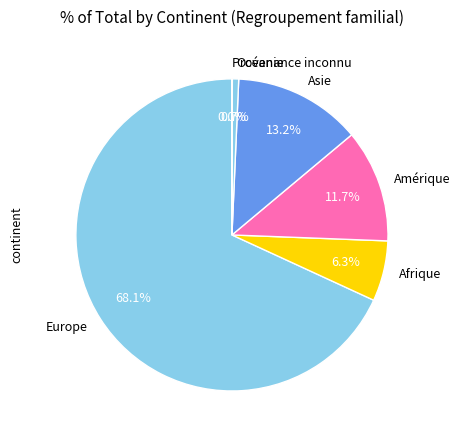

Which slice represents more than half of the pie?

Europe